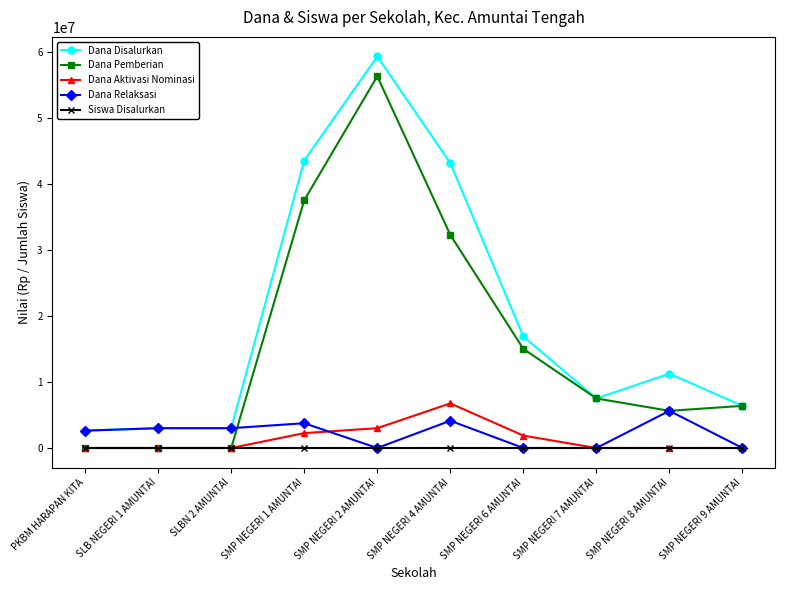

How many lines are shown in the chart?

5